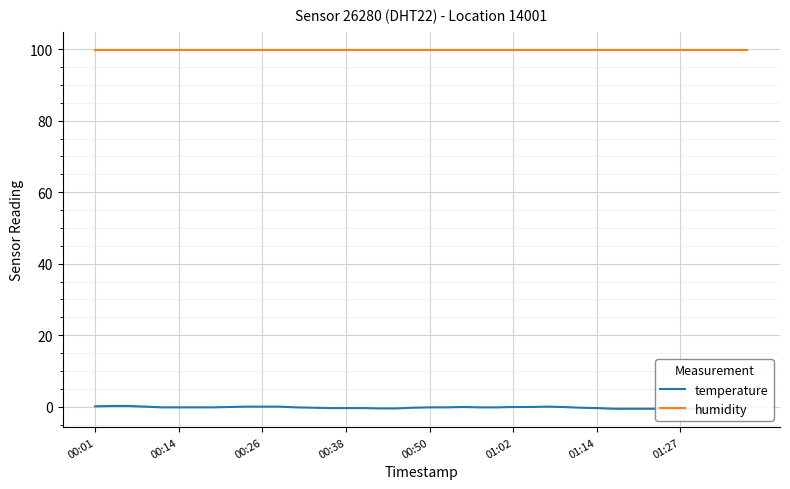

Is it true that temperature equals -0.9 at 38?

False